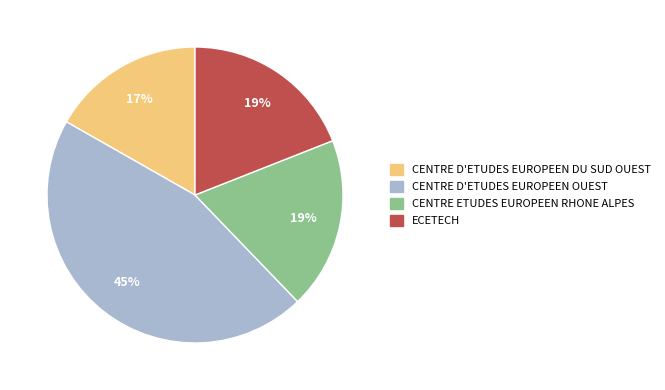

To the nearest percent, what is the average slice percentage?

25%